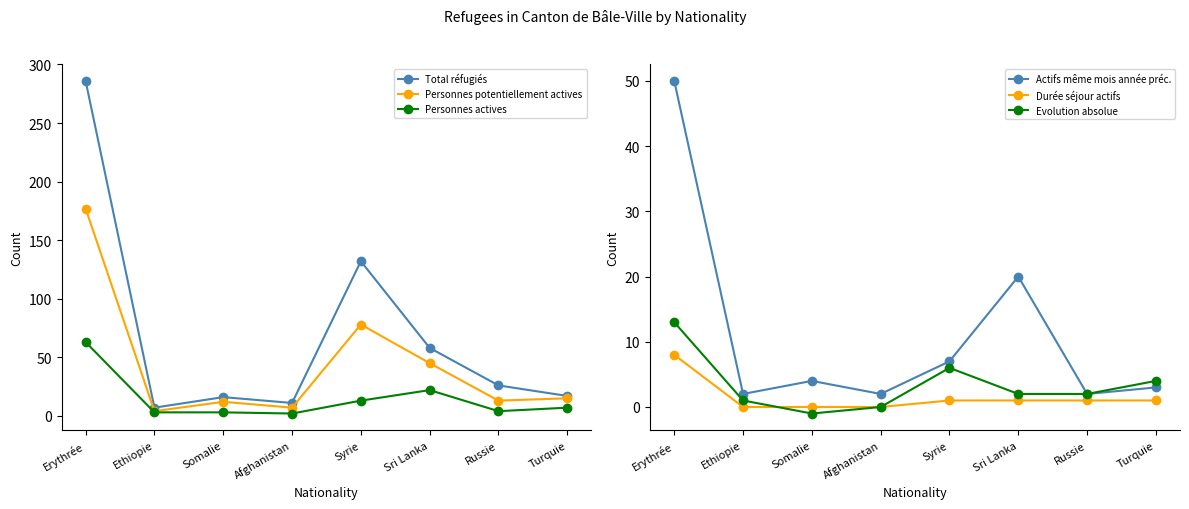

List the labels in order of Durée séjour actifs value, largest first.

Erythrée, Syrie, Sri Lanka, Russie, Turquie, Ethiopie, Somalie, Afghanistan